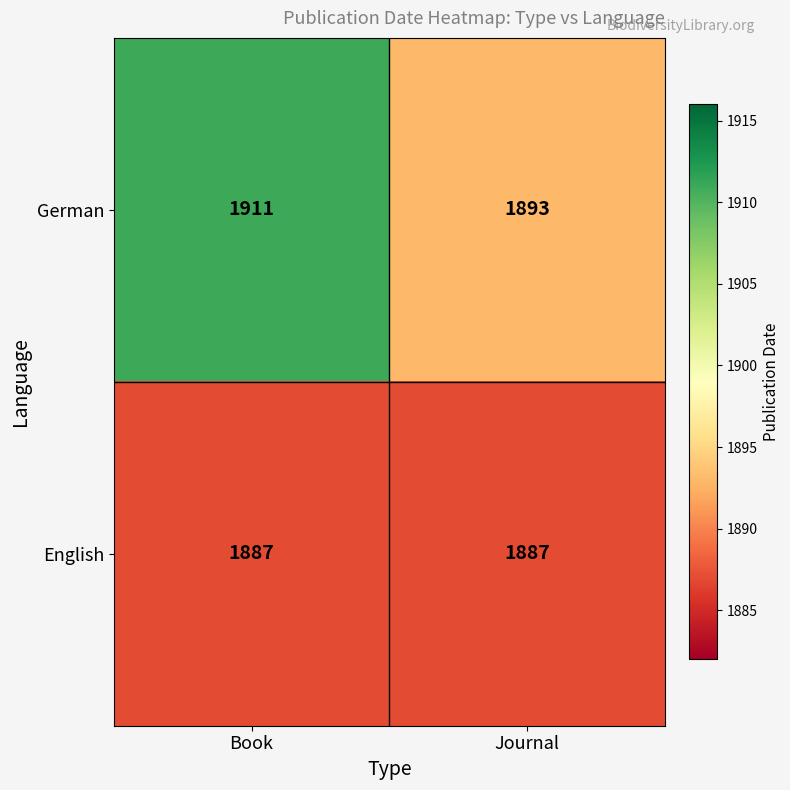

Which series has the widest spread of values?

German